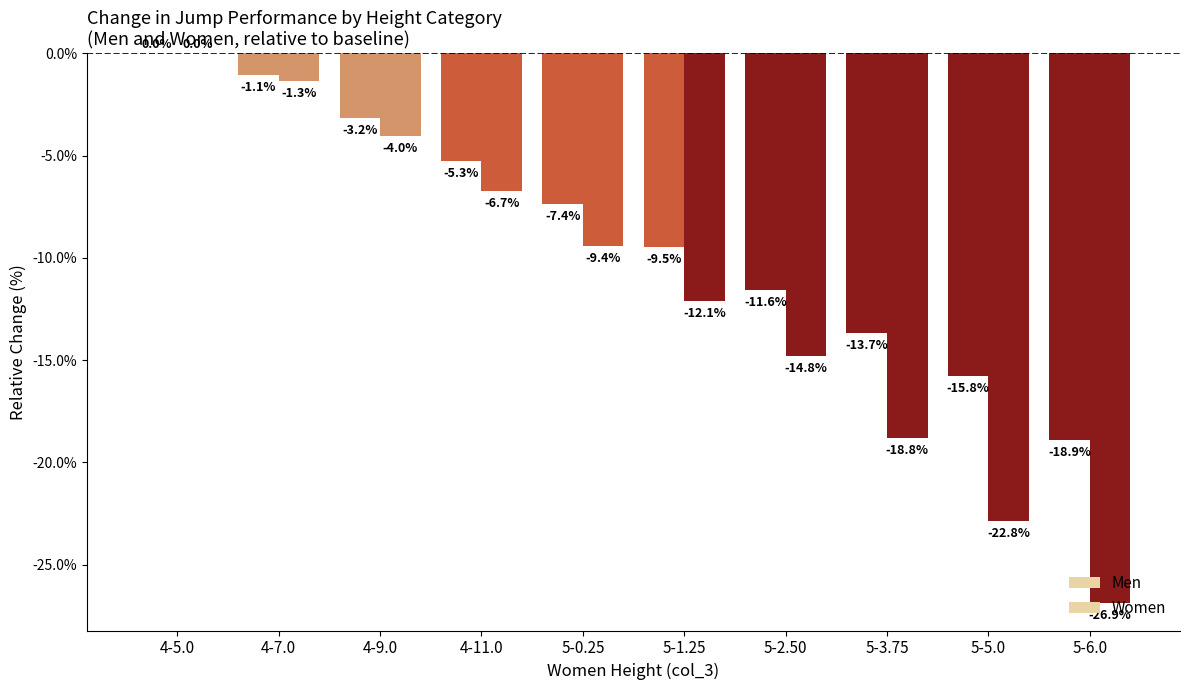

How many values in the Women series exceed -9?

4